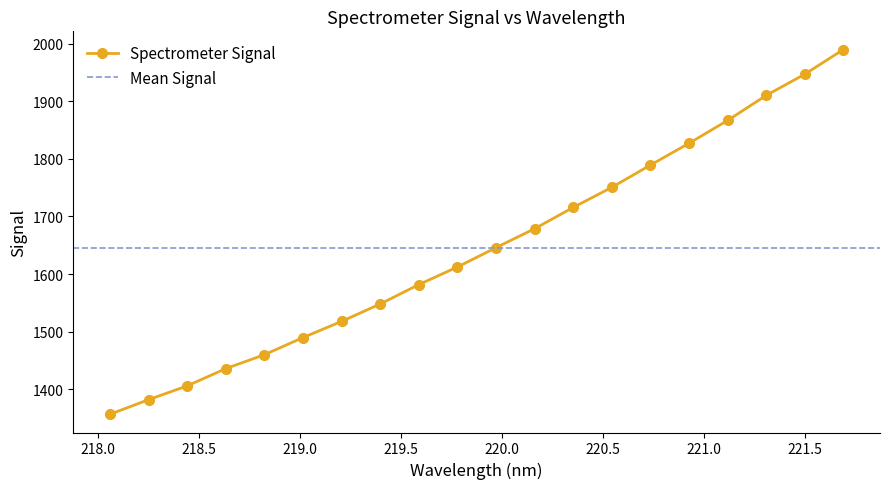

How many data points are less than 1645?

10